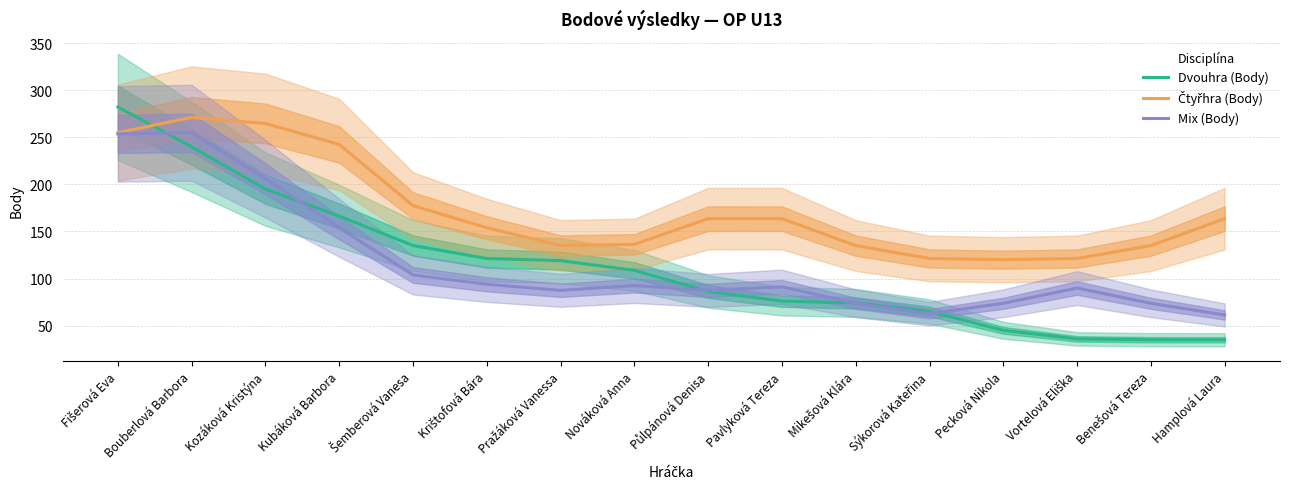

Is the value of Čtyřhra (Body) at Nováková Anna greater than the value of Dvouhra (Body) at Nováková Anna?

Yes